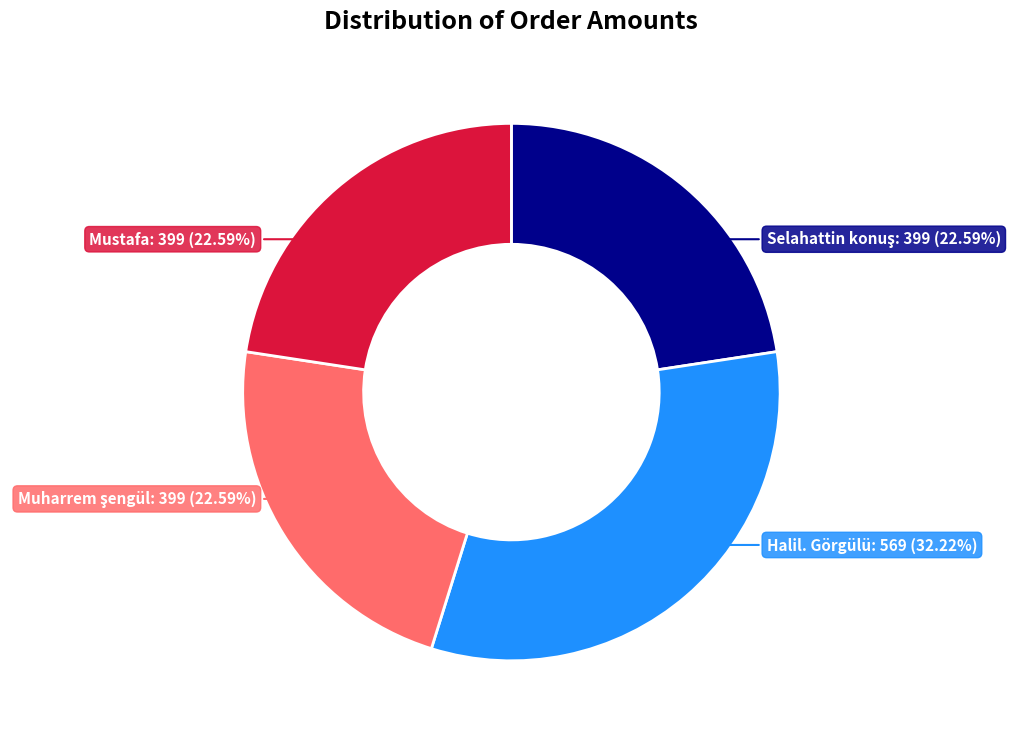

Does any single category account for the majority?

No